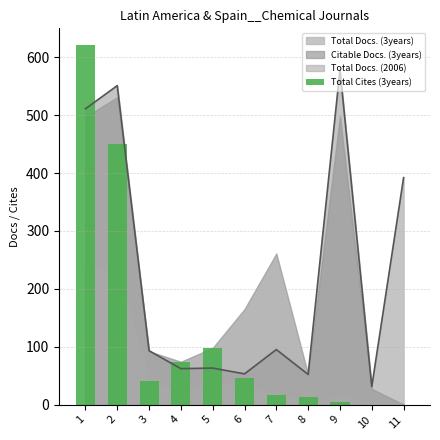

List the labels in order of value, largest first.

1, 2, 5, 4, 6, 3, 7, 8, 9, 10, 11